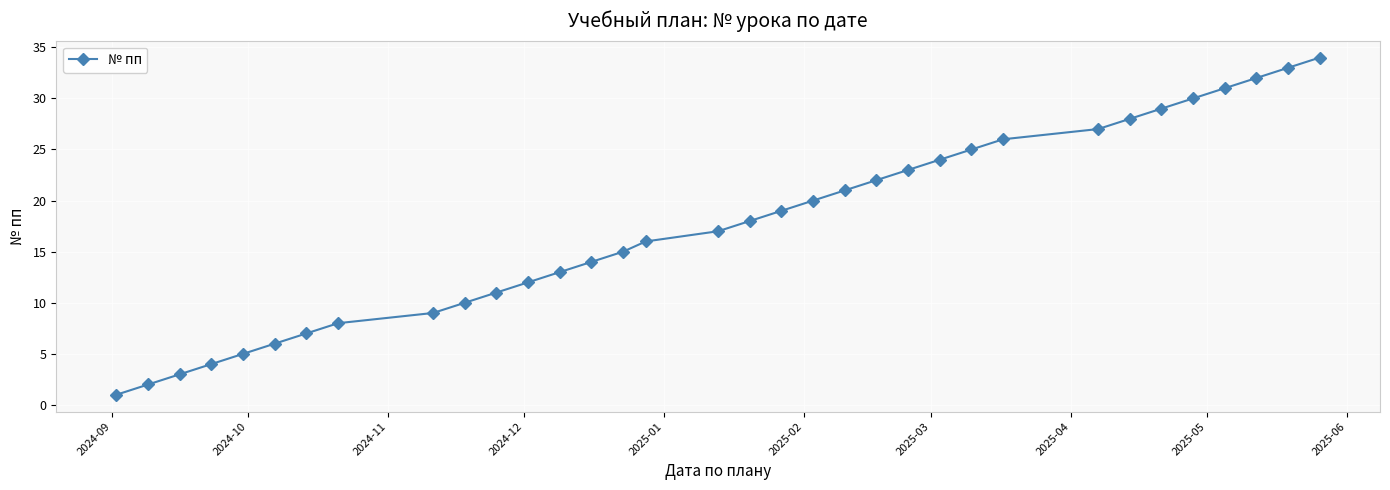

Count the number of data series in this chart.

1